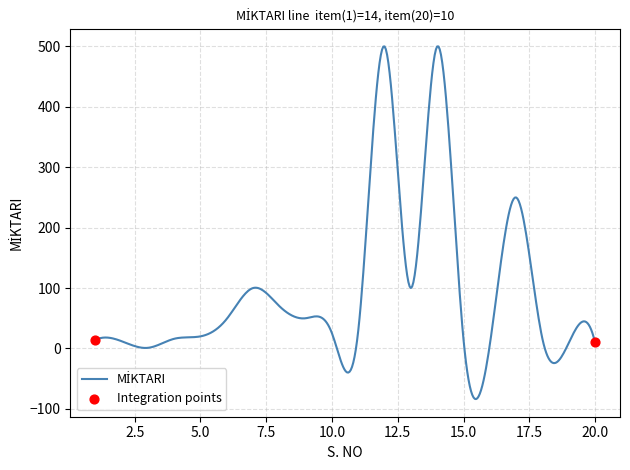

What is the minimum value shown in the chart?

-83.8